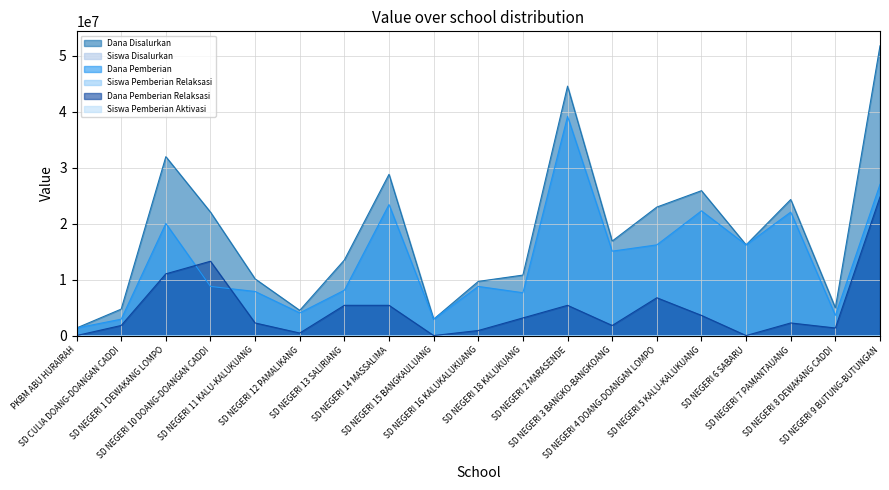

At which category is the sum across all series the highest?

SD NEGERI 9 BUTUNG-BUTUNGAN